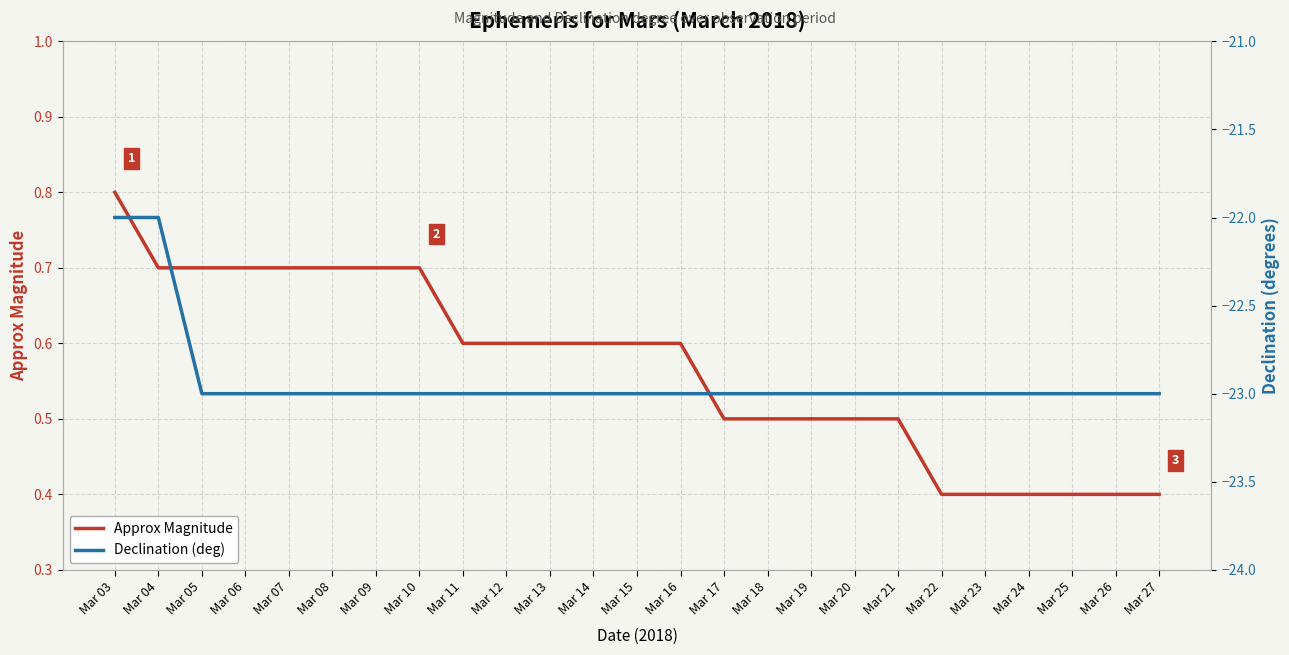

List the series in order of their peak value, highest first.

Approx Magnitude, Declination (deg)